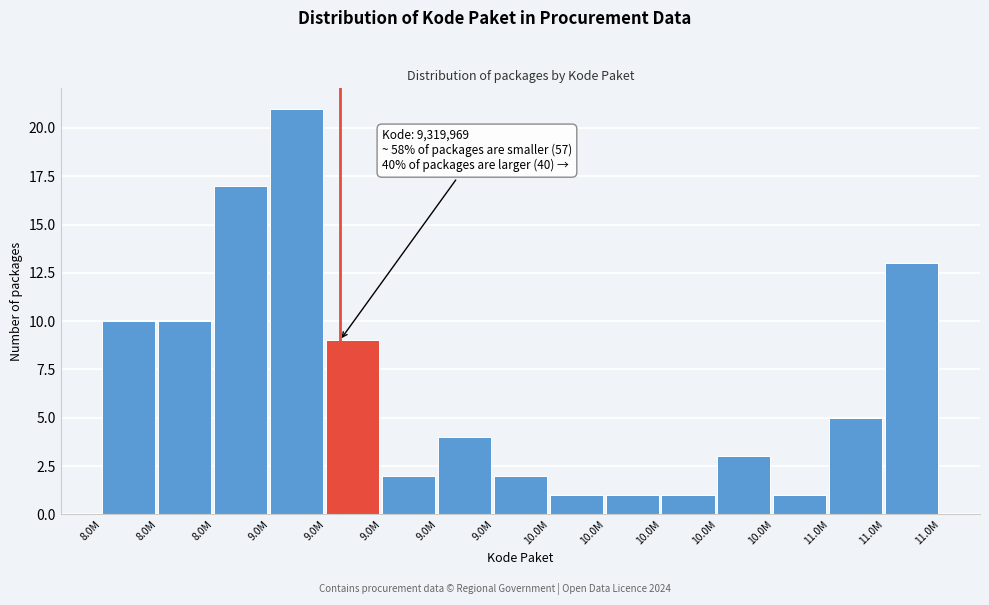

Count the number of categories in the chart.

15